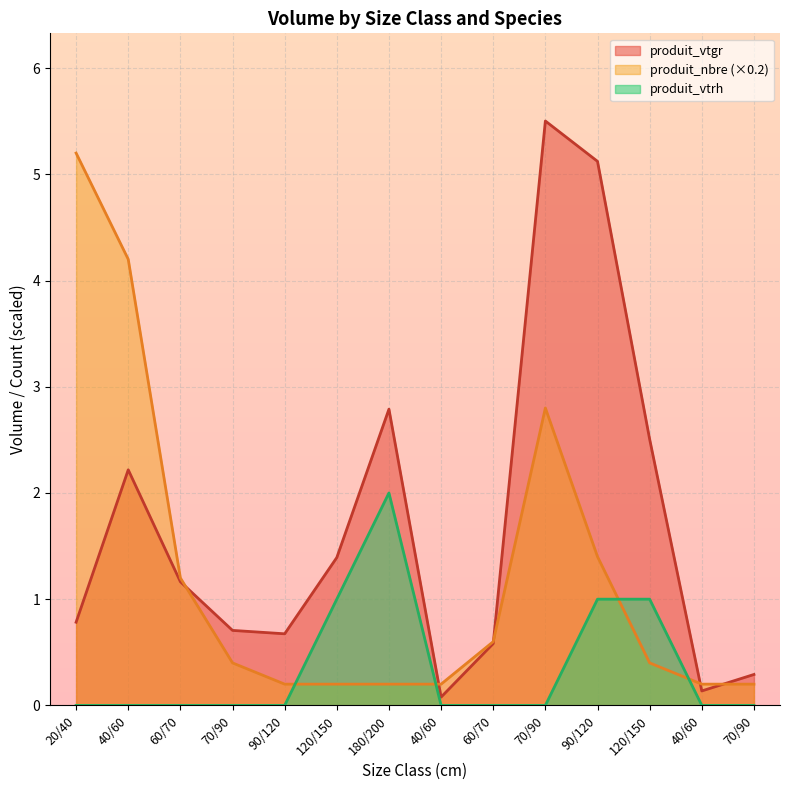

How many values in the produit_vtgr series are below 1?

7